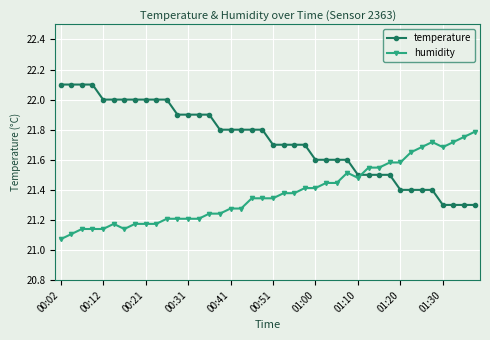

What are all the series names shown in the legend?

temperature, humidity